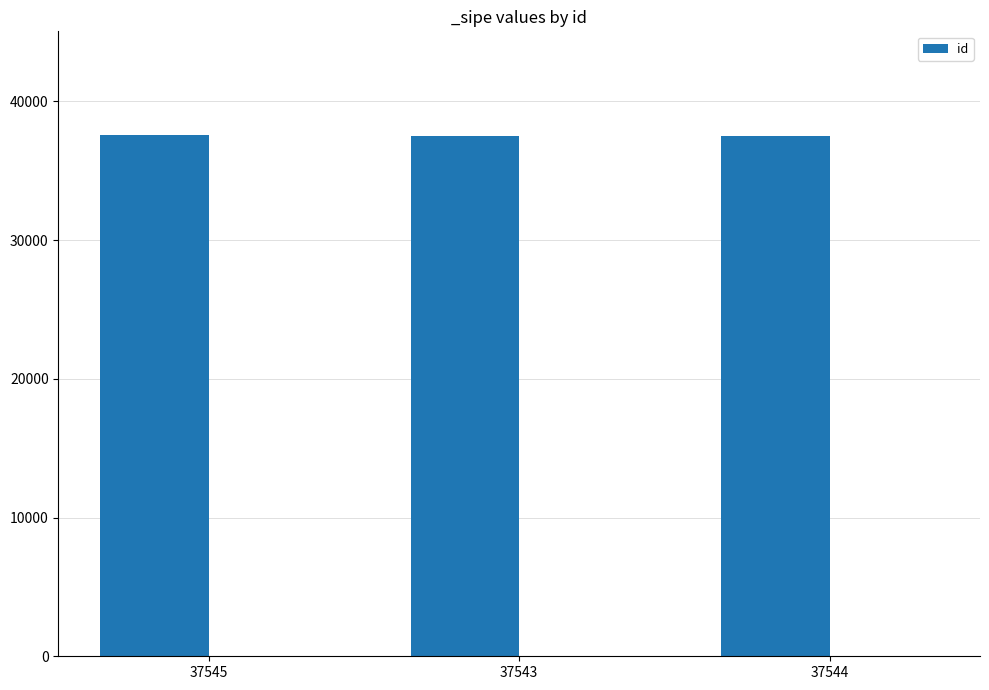

How many values exceed 37544?

1